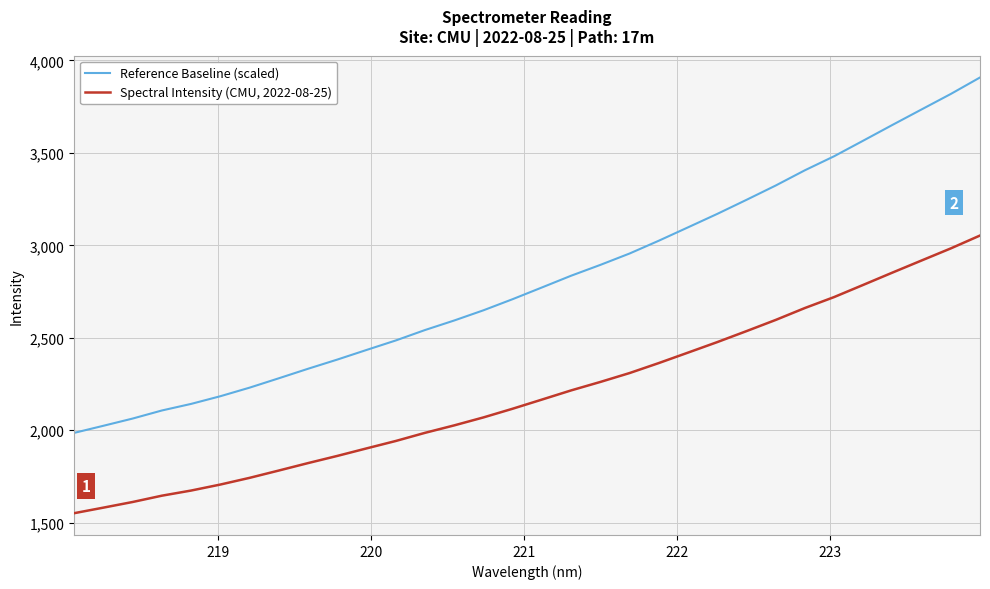

What is the difference between the maximum and minimum values in the Spectral Intensity (CMU, 2022-08-25) series?

1501.8